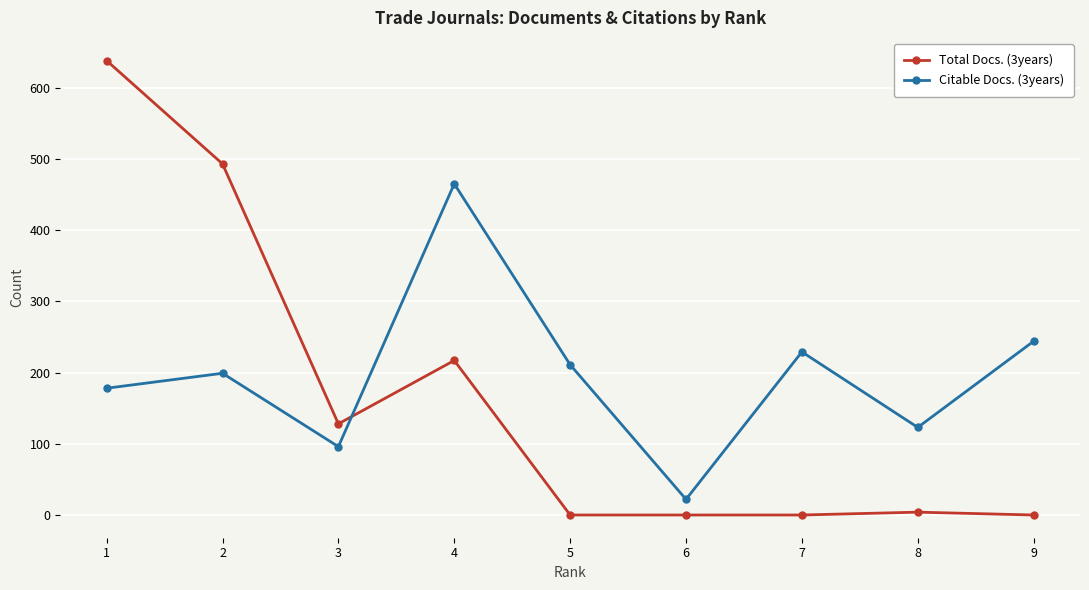

What is the difference between the second highest and minimum values in the Total Docs. (3years) series?

493